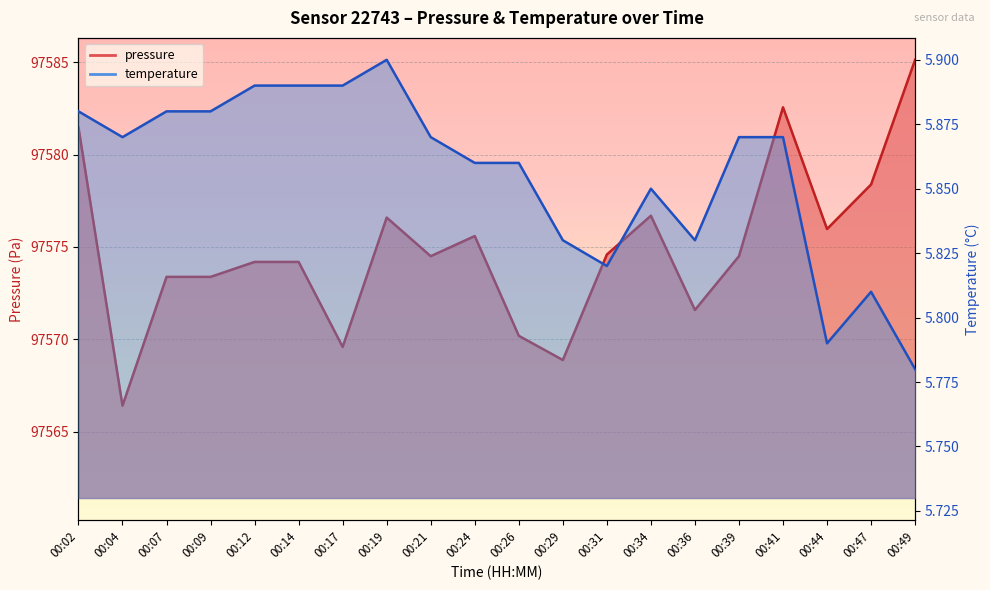

Count the number of data series in this chart.

2